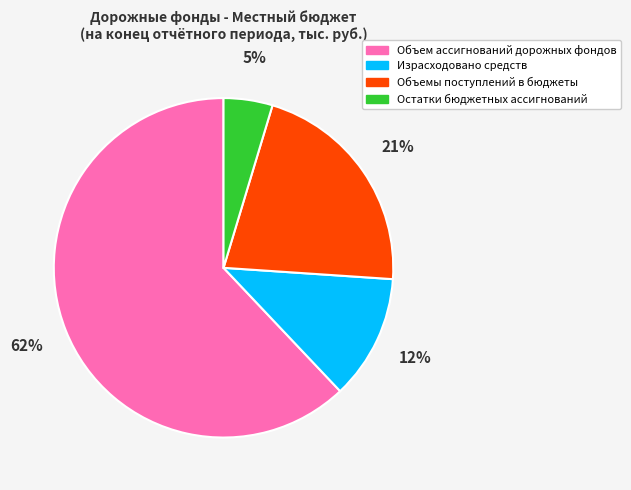

What is the smallest slice in the pie chart?

Остатки бюджетных ассигнований